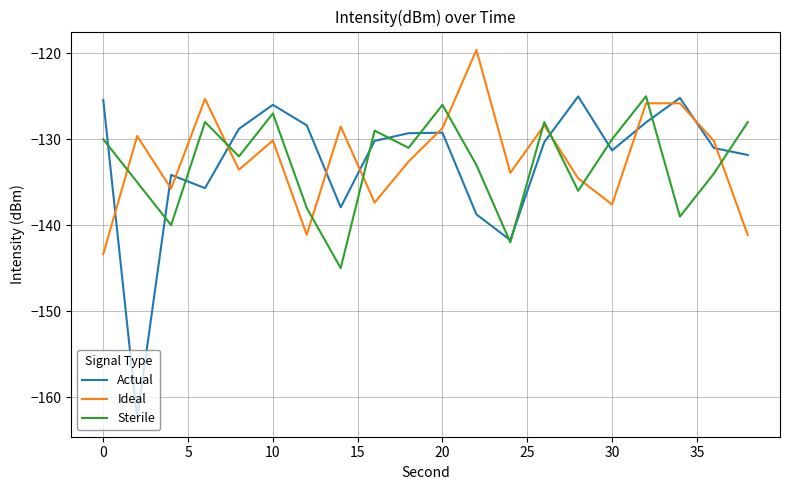

True or false: Ideal and Actual intersect in this chart.

True